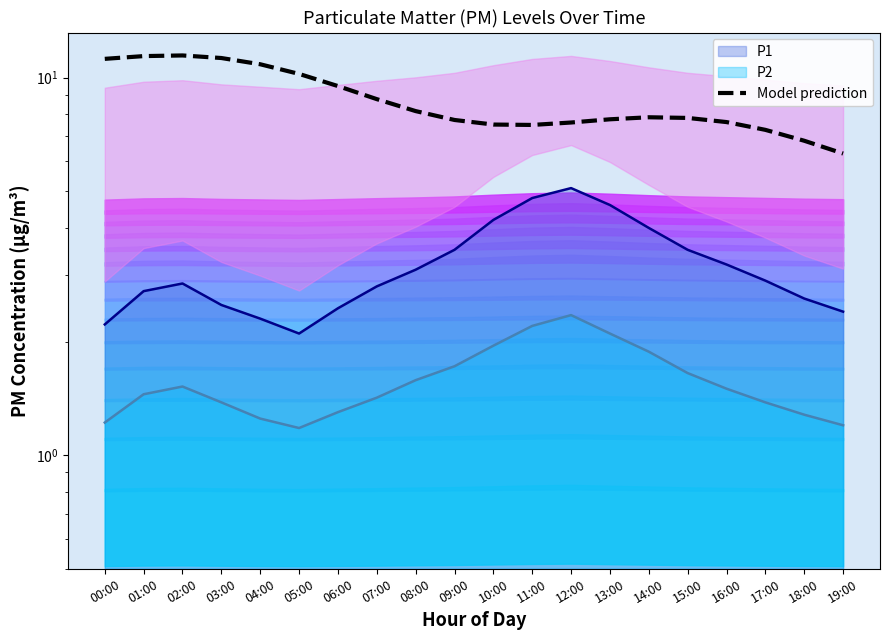

True or false: Model prediction and P2 line intersect in this chart.

False